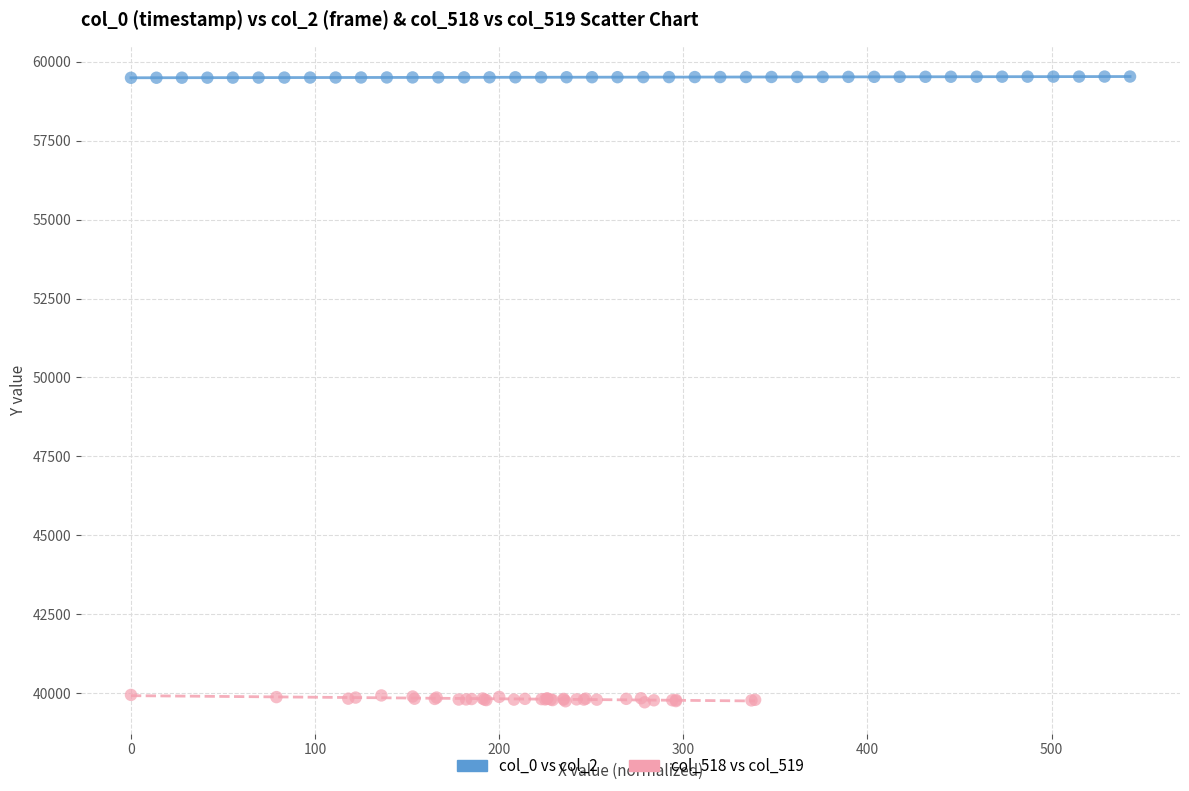

Which series has the widest spread of Y values?

col_518 vs col_519